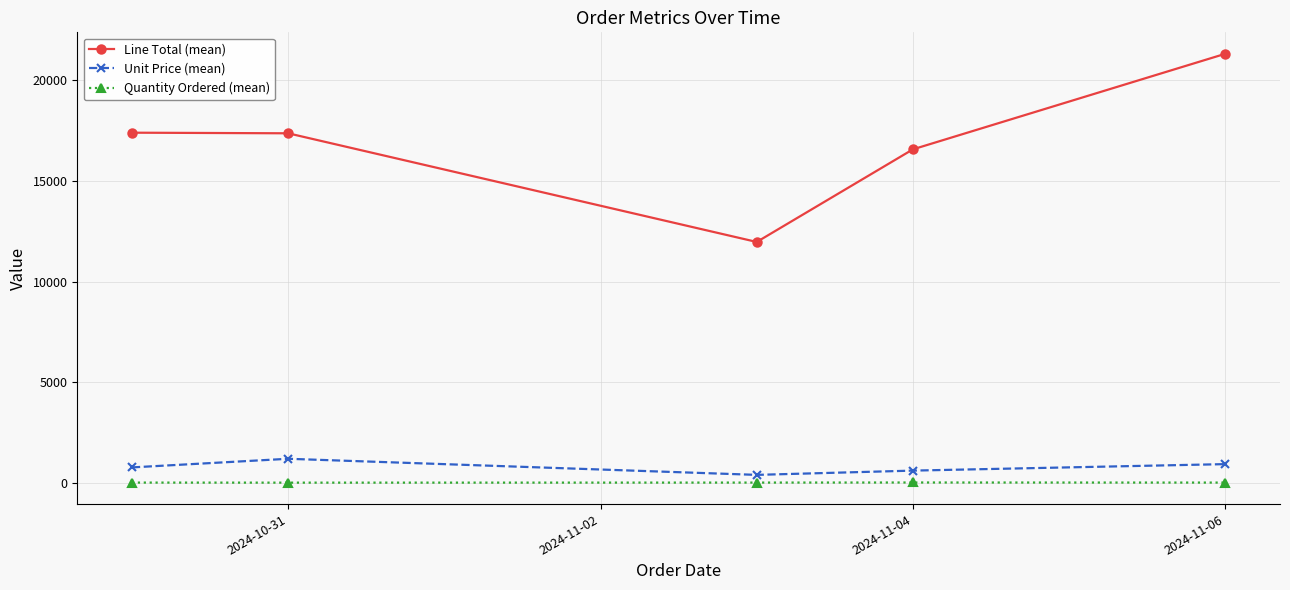

True or false: Quantity Ordered (mean) and Unit Price (mean) intersect in this chart.

False